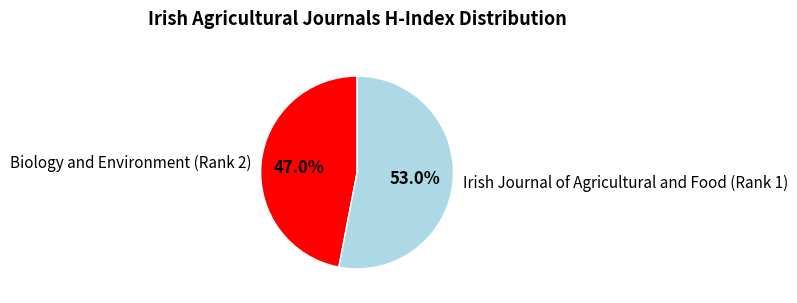

Which slice represents more than half of the pie?

Irish Journal of Agricultural and Food (Rank 1)